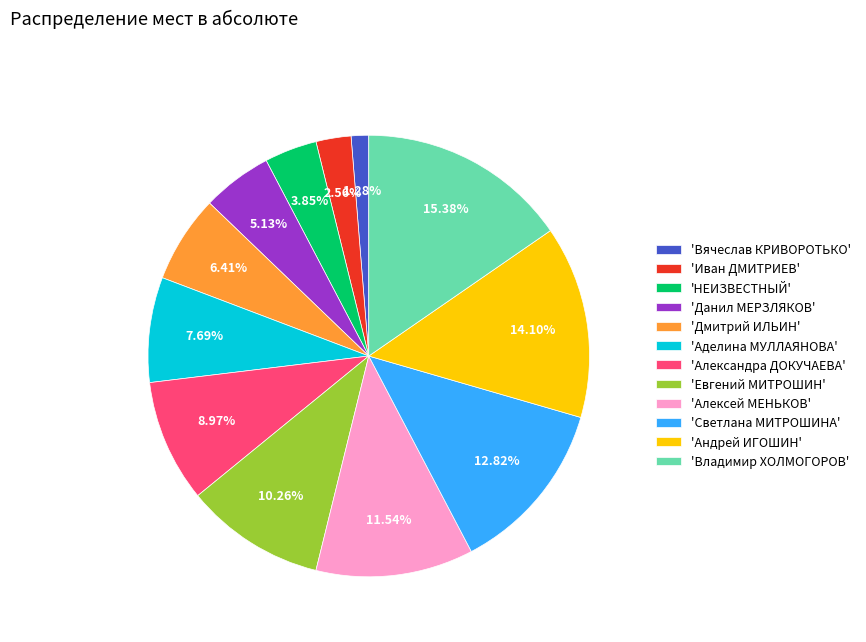

What is the largest slice in the pie chart?

'Владимир ХОЛМОГОРОВ'